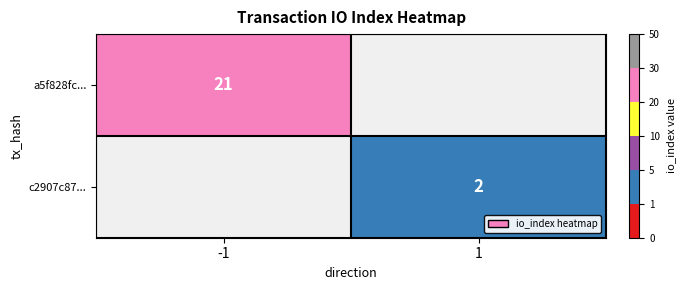

True or false: c2907c87... has a value of 1 at 1.

False